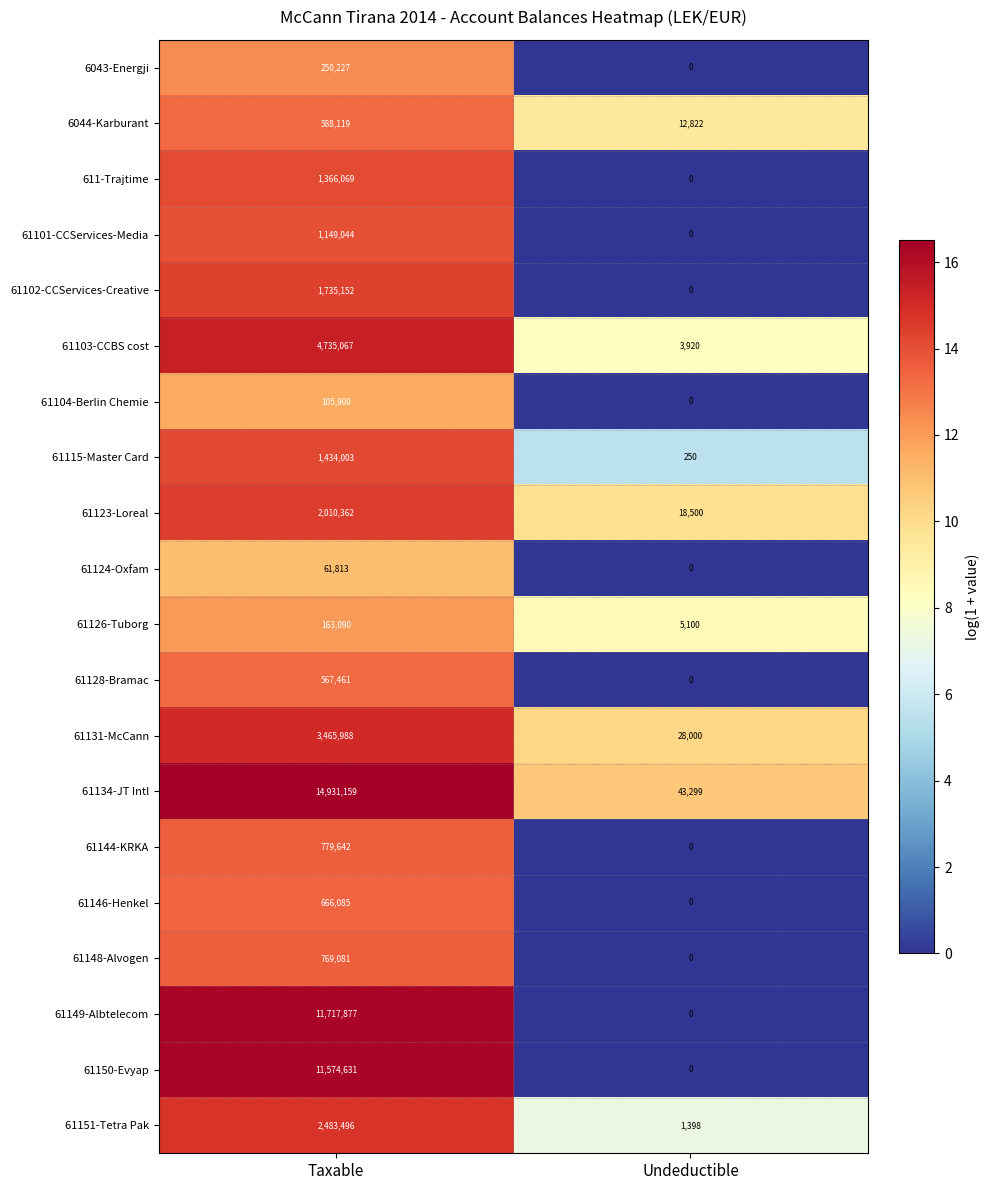

Which series has the largest total across all categories?

61134-JT Intl